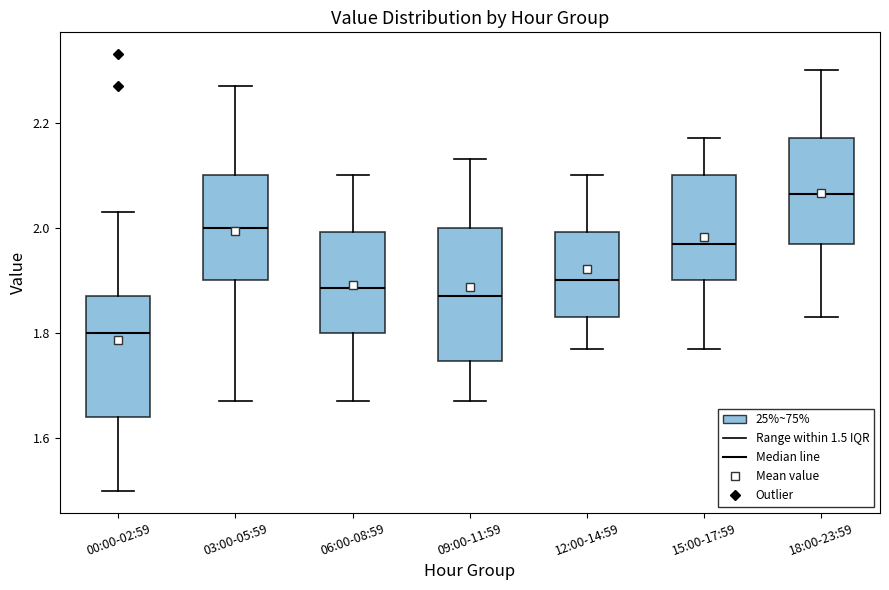

Reading left to right, read every box against the y-axis: the position of its median line, the range the box covers, and the ends of its whiskers. The values are not printed on the chart, so give them approximately, as read against the axis.

00:00-02:59: median 1.80, box 1.64 to 1.88, whiskers 1.50 to 2.04
03:00-05:59: median 2.00, box 1.90 to 2.10, whiskers 1.68 to 2.28
06:00-08:59: median 1.88, box 1.80 to 2.00, whiskers 1.68 to 2.10
09:00-11:59: median 1.88, box 1.74 to 2.00, whiskers 1.68 to 2.14
12:00-14:59: median 1.90, box 1.84 to 2.00, whiskers 1.78 to 2.10
15:00-17:59: median 1.98, box 1.90 to 2.10, whiskers 1.78 to 2.18
18:00-23:59: median 2.06, box 1.98 to 2.18, whiskers 1.84 to 2.30